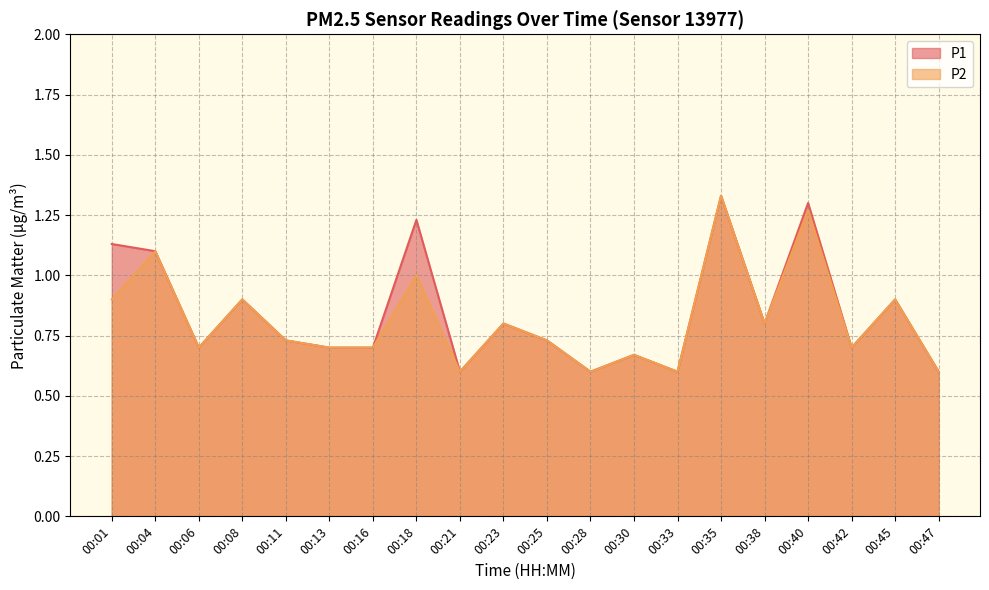

In P1, how many points are higher than both neighbors (excluding endpoints)?

7